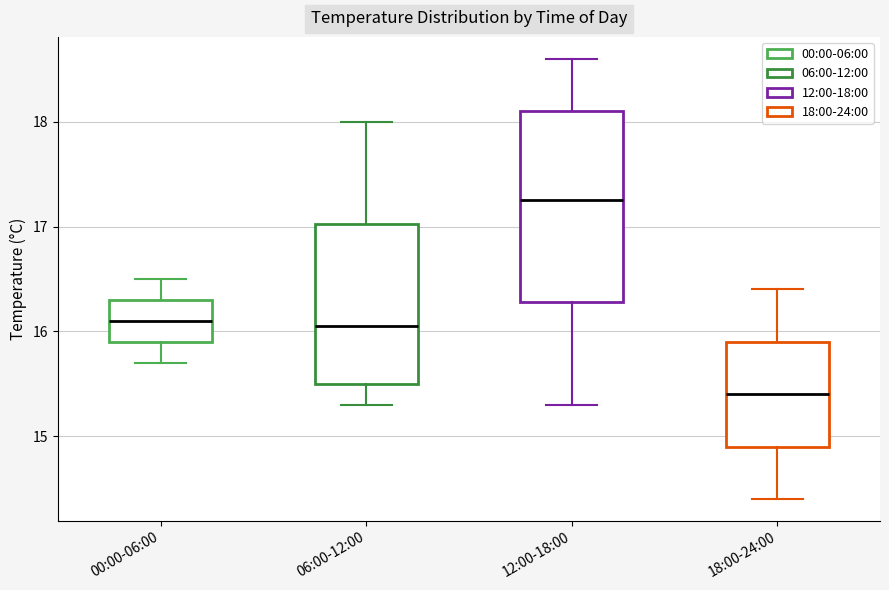

Reading left to right, transcribe this box plot: for each box, give where its median line is, the range the box spans, and where its two whiskers end, as read against the y-axis. The values are not printed on the chart, so give them approximately, as read against the axis.

00:00-06:00: median 16.1, box 15.9 to 16.3, whiskers 15.7 to 16.5
06:00-12:00: median 16.1, box 15.5 to 17.0, whiskers 15.3 to 18.0
12:00-18:00: median 17.3, box 16.3 to 18.1, whiskers 15.3 to 18.6
18:00-24:00: median 15.4, box 14.9 to 15.9, whiskers 14.4 to 16.4